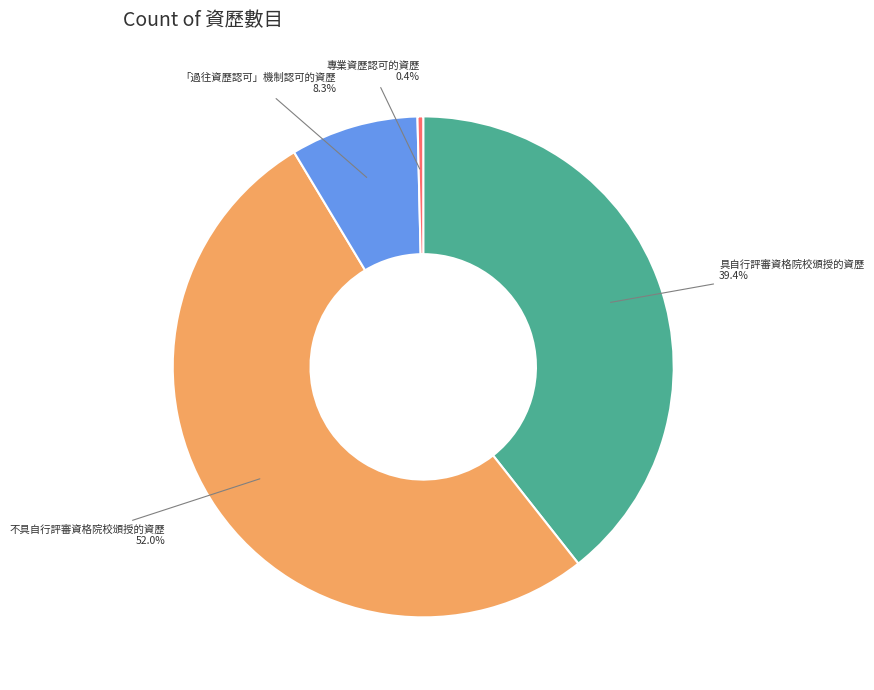

Which slice is the smallest?

專業資歷認可的資歷